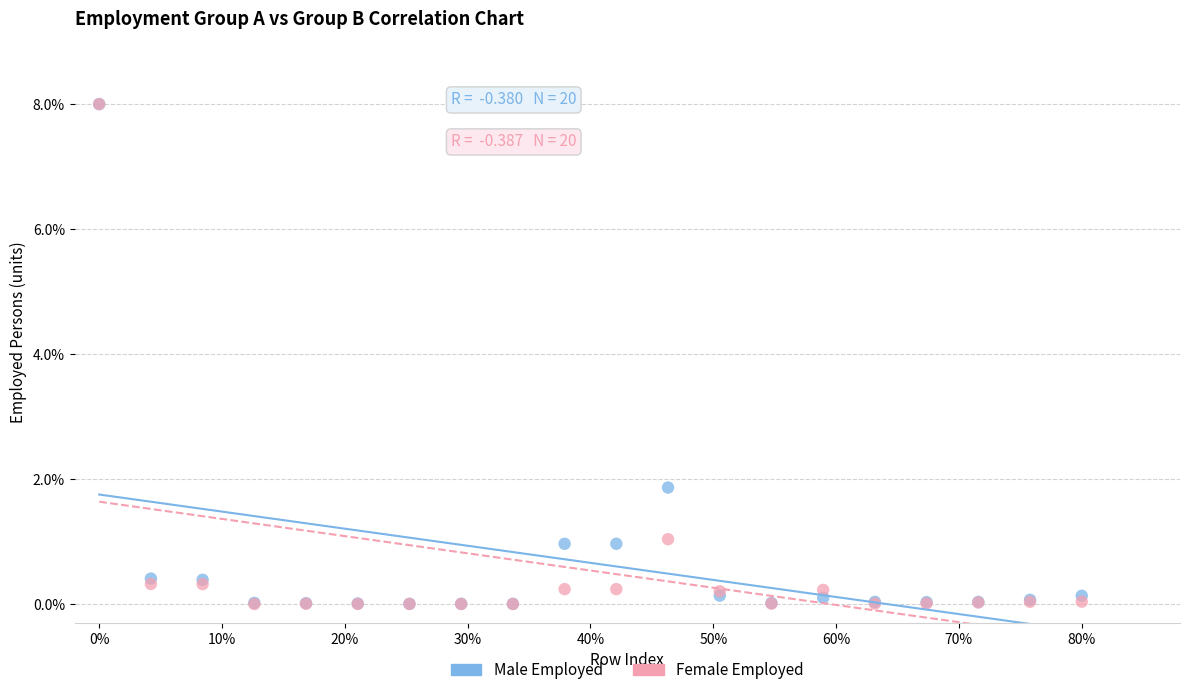

What are all the series names shown in the legend?

Male Employed, Female Employed